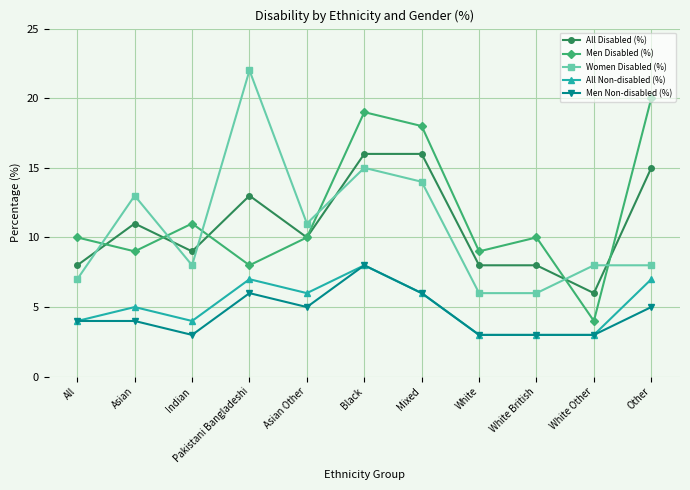

Reading left to right, extract all data points from this chart.

All Disabled (%): 8	11	9	13	10	16	16	8	8	6	15
Men Disabled (%): 10	9	11	8	10	19	18	9	10	4	20
Women Disabled (%): 7	13	8	22	11	15	14	6	6	8	8
All Non-disabled (%): 4	5	4	7	6	8	6	3	3	3	7
Men Non-disabled (%): 4	4	3	6	5	8	6	3	3	3	5